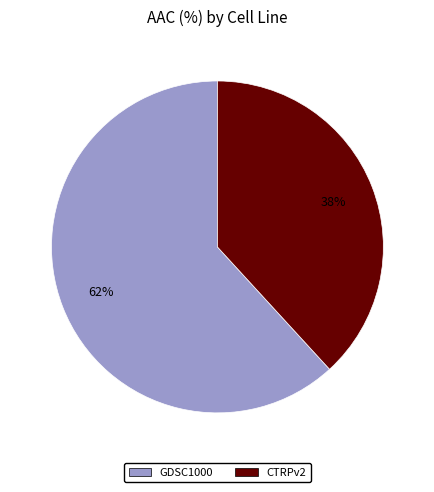

Between GDSC1000 and CTRPv2, which is larger?

GDSC1000